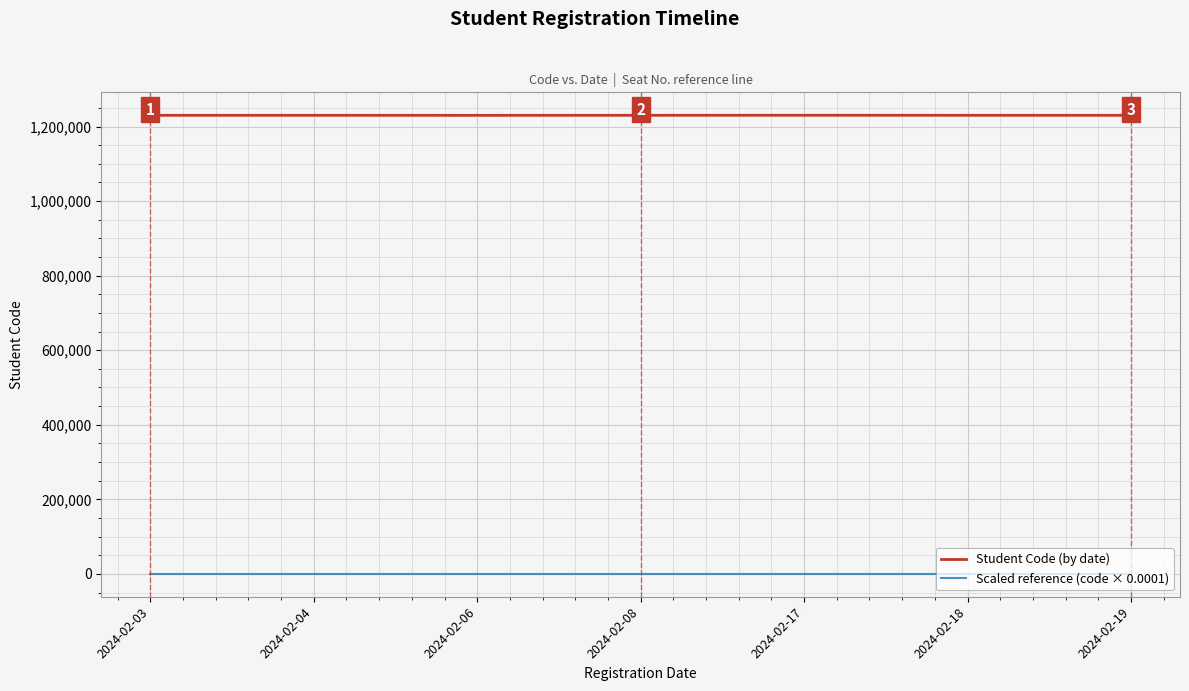

What is the difference between the highest and lowest values at 2024-02-17?

1230111.0